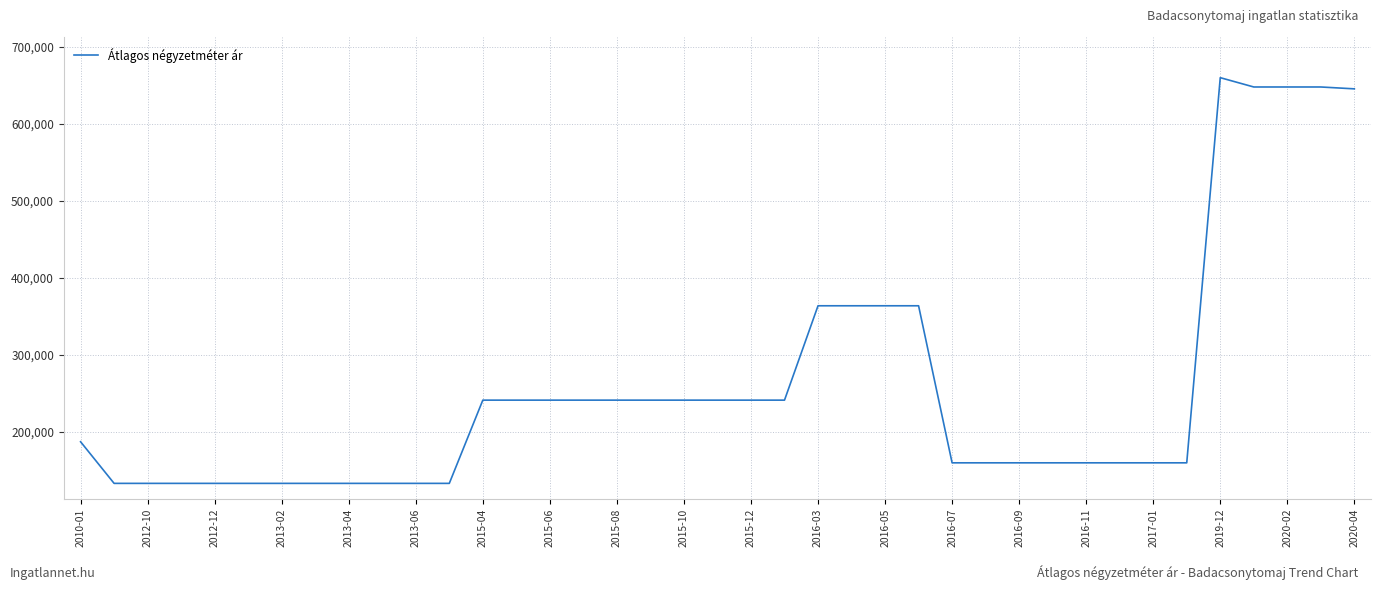

Is this an area chart (filled region under the line)?

No